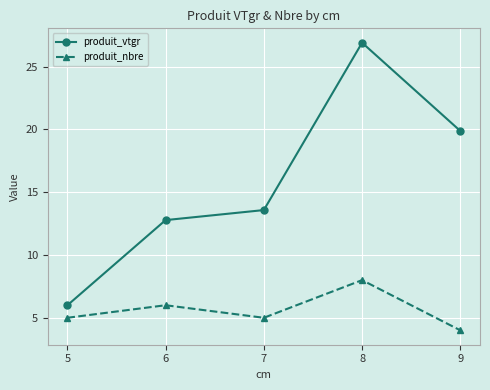

True or false: produit_vtgr has a value of 26.9 at 8.

True